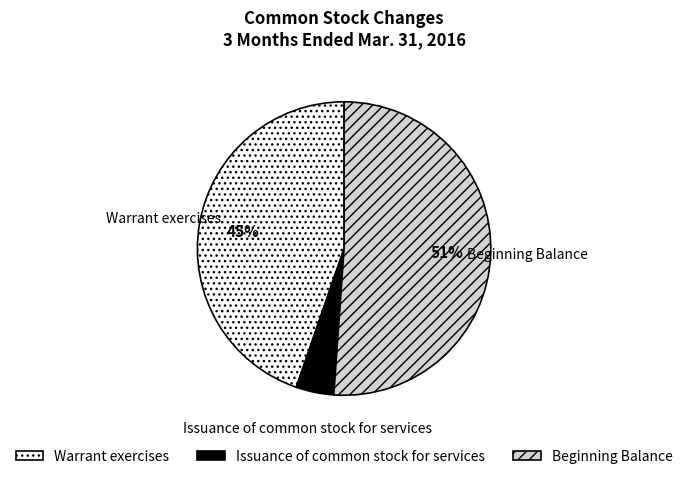

Rank the categories by value from highest to lowest.

Beginning Balance, Warrant exercises, Issuance of common stock for services